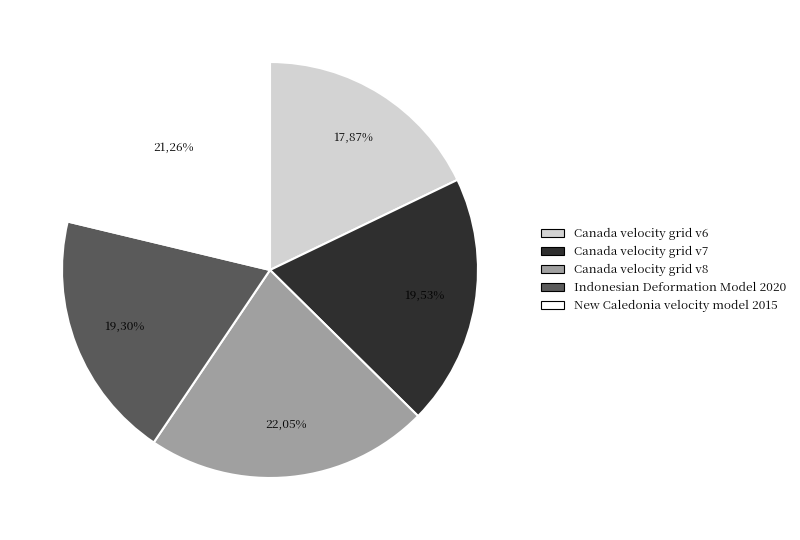

What is the ratio of the value at New Caledonia velocity model 2015 to the value at Canada velocity grid v7?

1.1